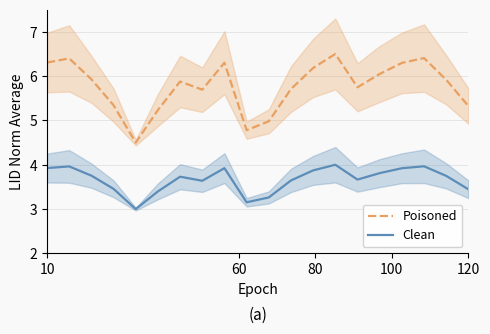

What is the lowest value of the Clean series?

3.0